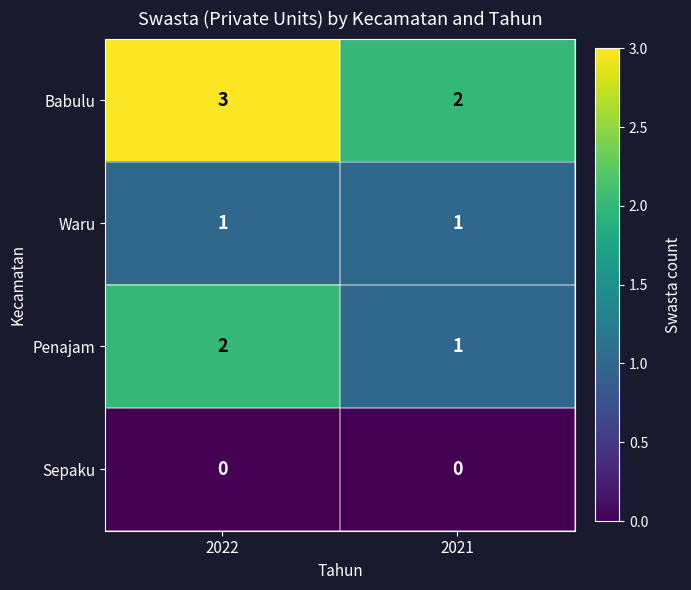

Where is Babulu nearest to the value 2?

2021